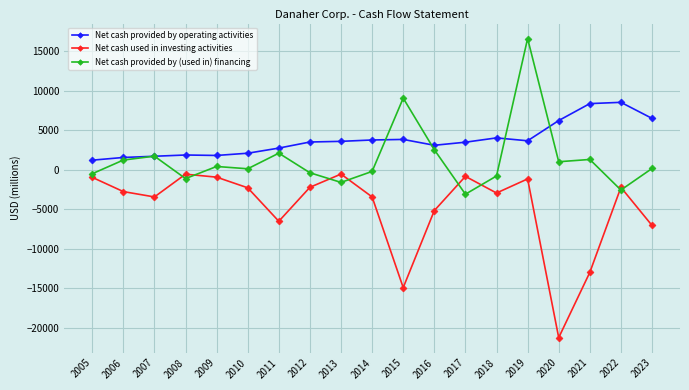

What is the lowest value of the Net cash provided by (used in) financing series?

-3099